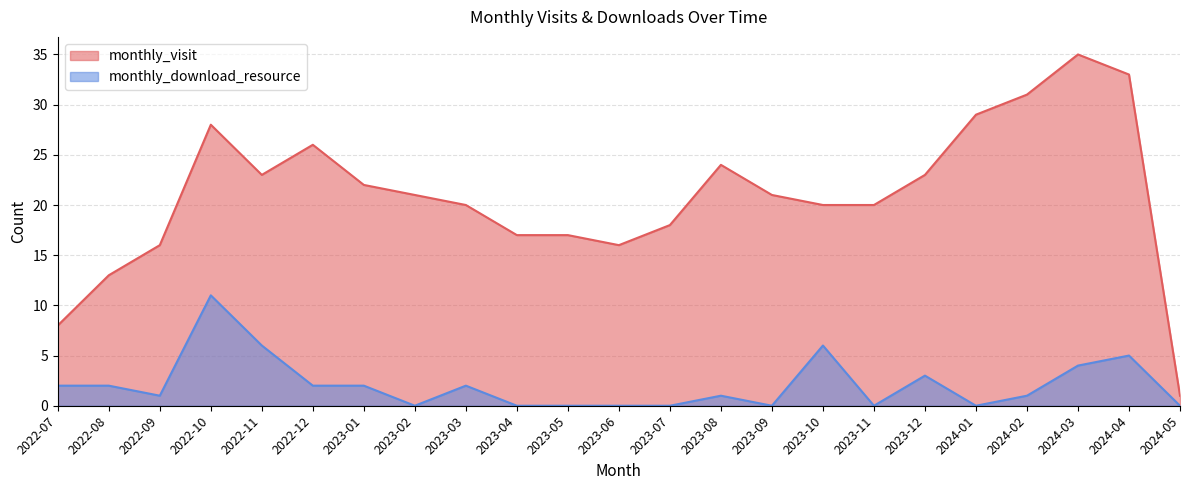

What value does the monthly_visit series have at 2022-10?

28